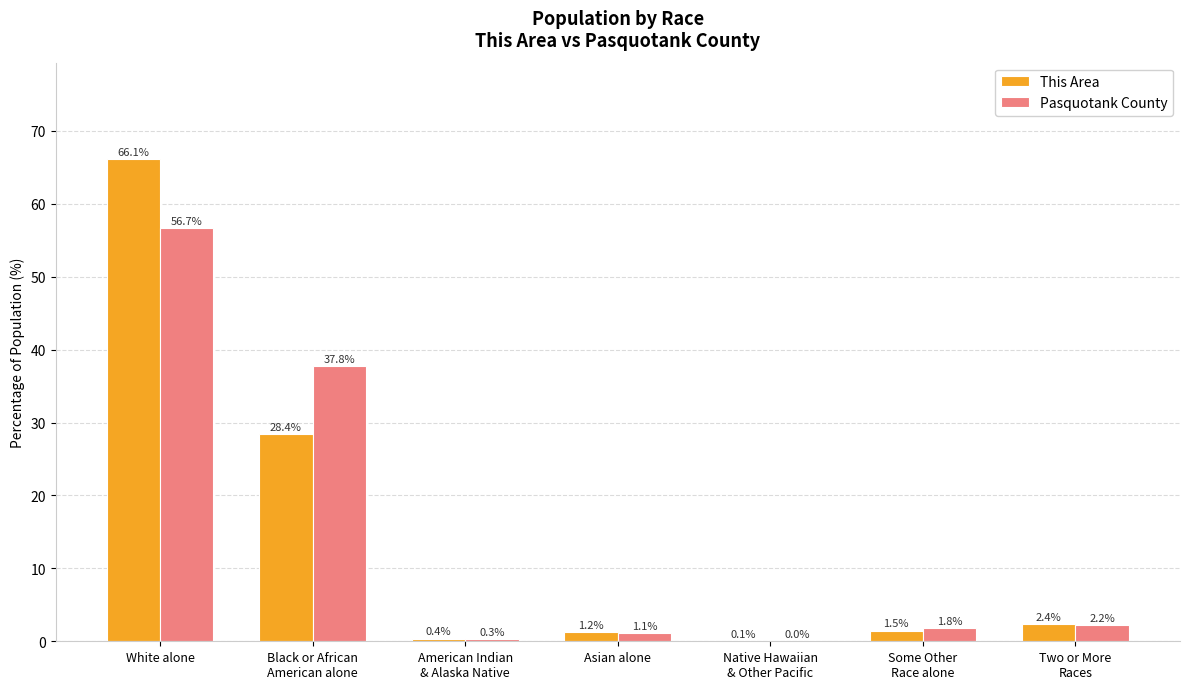

At which category does the chart reach its peak across all series?

White alone